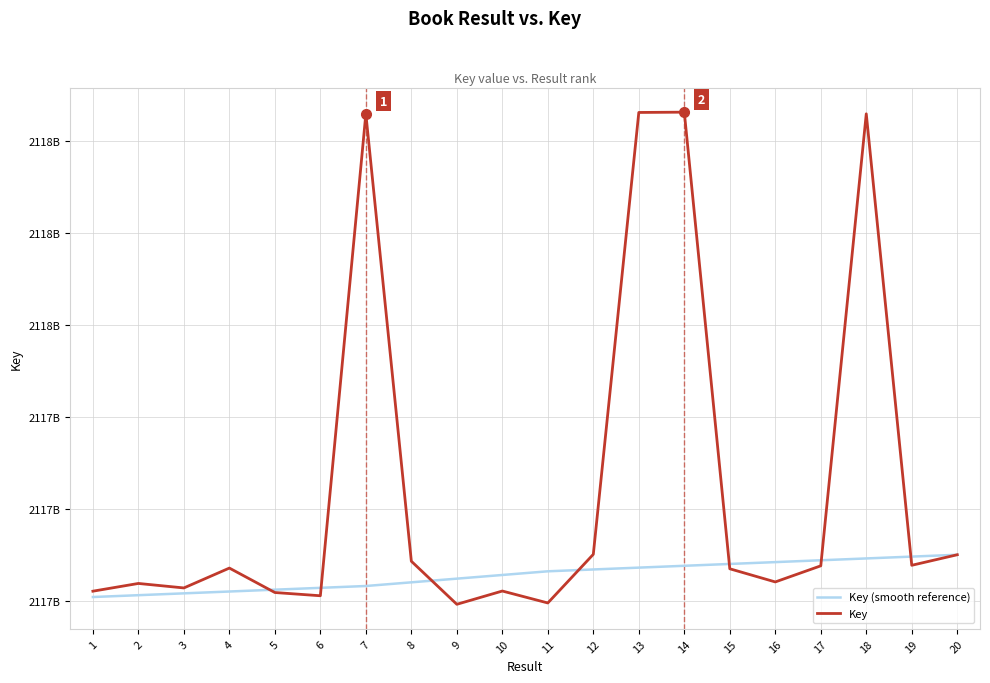

Which category has the highest value in the Key series?

14